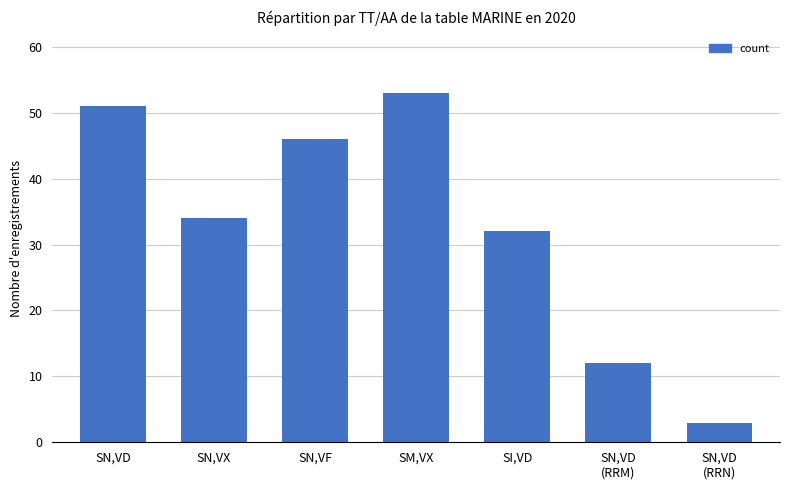

How many values are below 34?

3